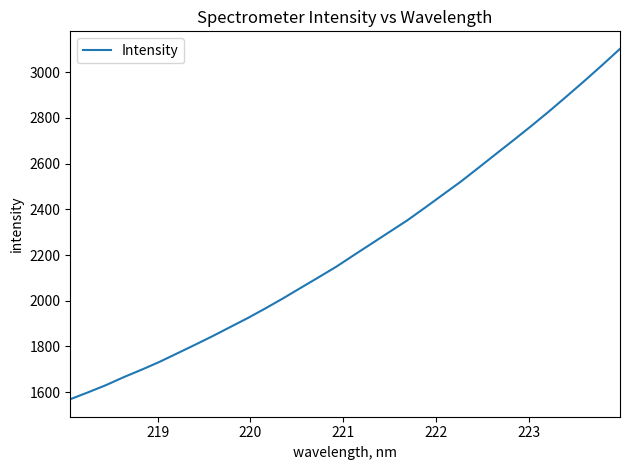

What is the greatest value displayed?

3102.2